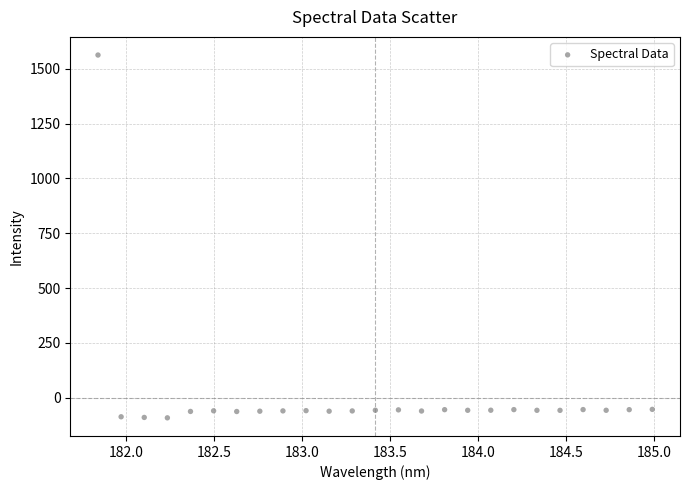

What is the range of Y values (max minus min)?

1653.3